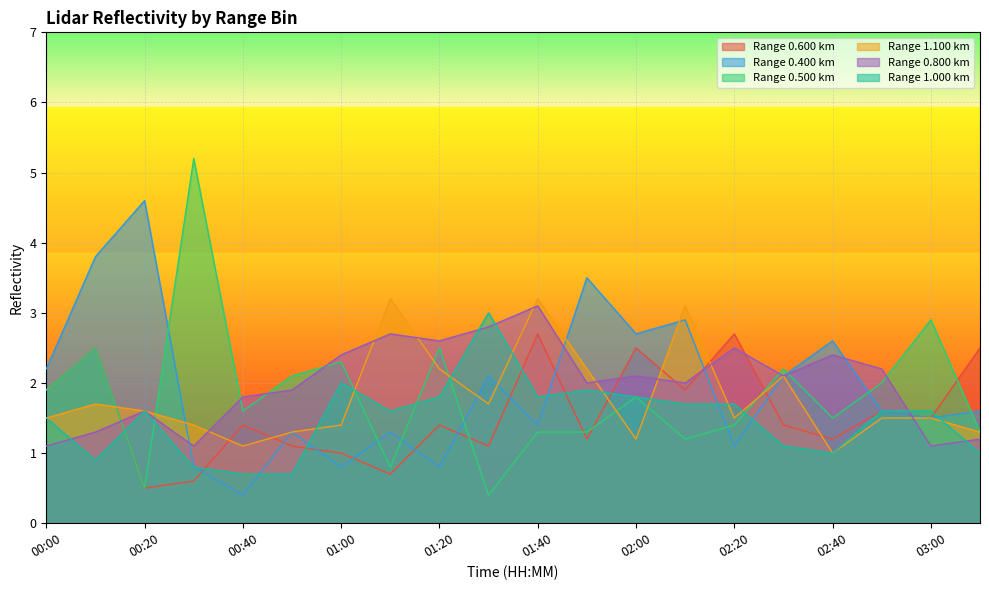

What is the smallest value displayed?

0.4